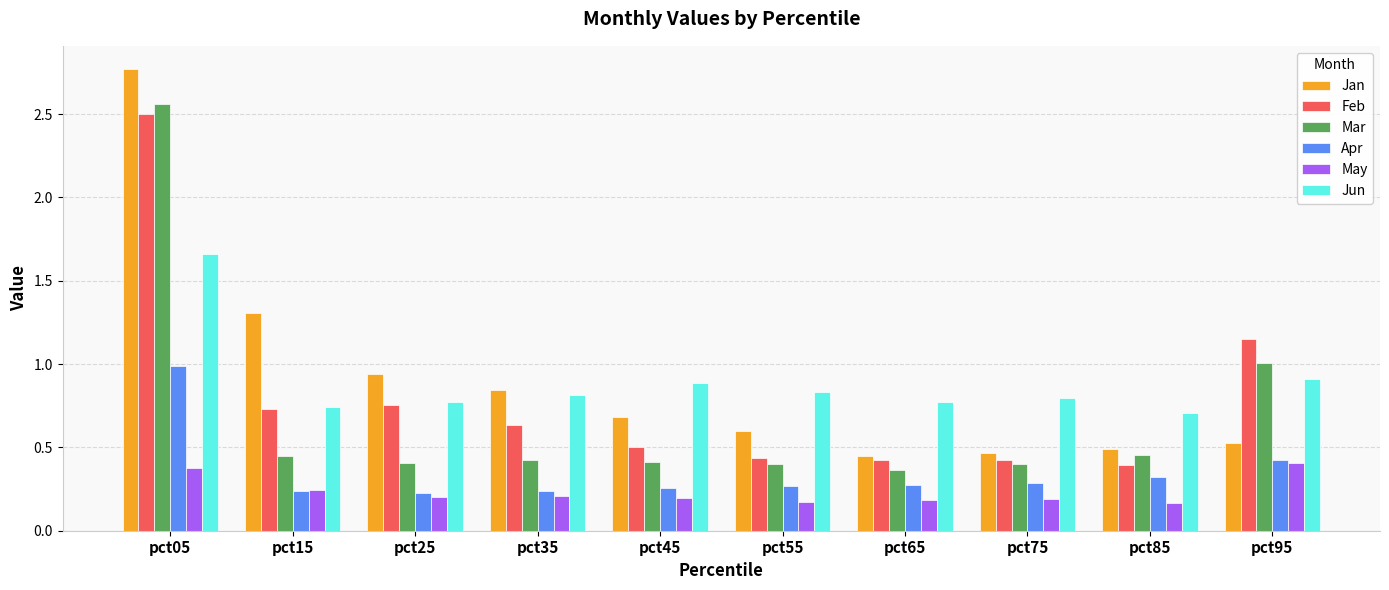

How many bars are there in total?

60